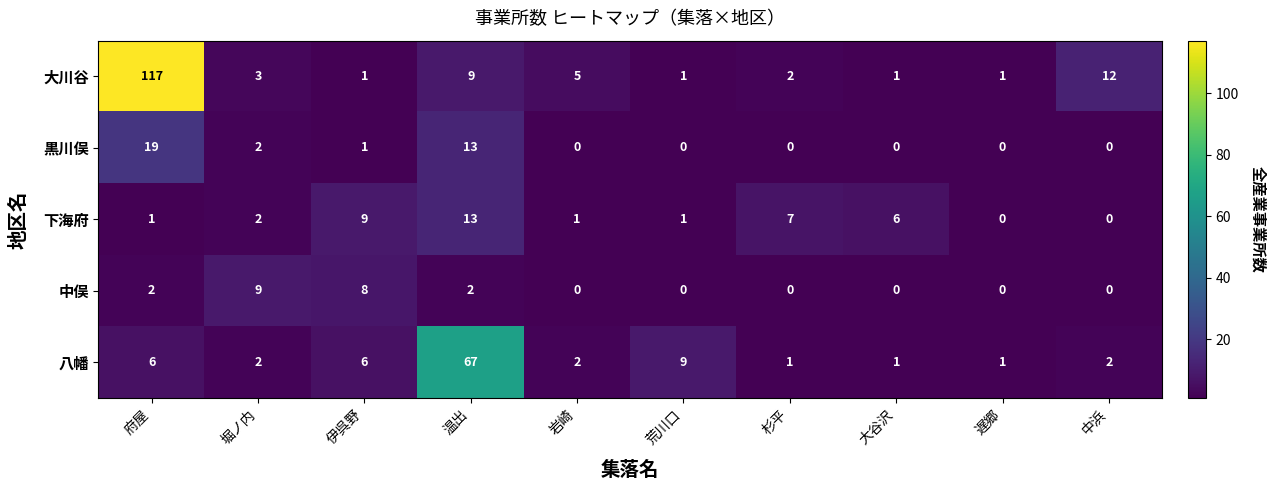

Is it true that 黒川俣 equals 13 at 遅郷?

False